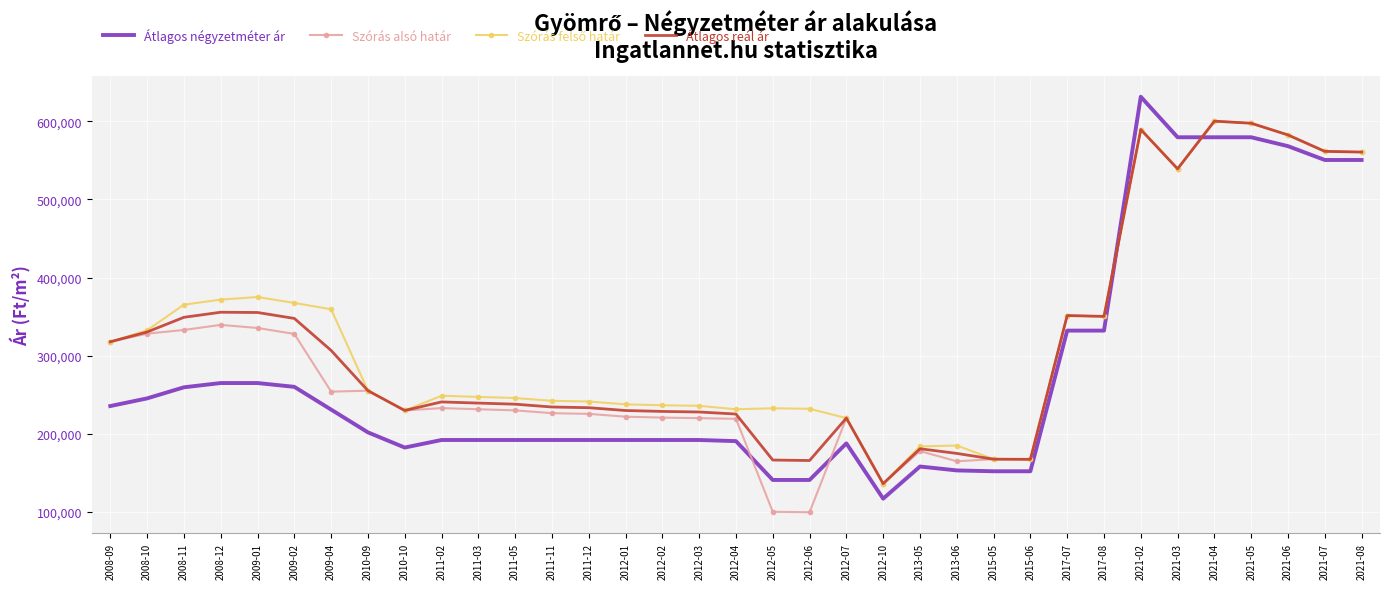

True or false: Átlagos négyzetméter ár has more than 2 interior local peaks.

True